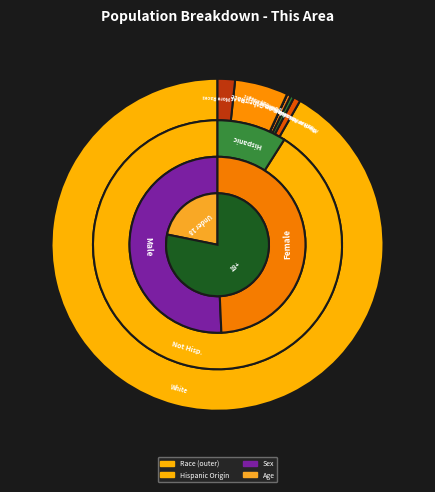

Rank the categories by value from lowest to highest.

Native Hawaiian and Other Pacific, American Indian and Alaska Native, Asian alone, Black or African American alone, Two or More Races, Some Other Race alone, White alone